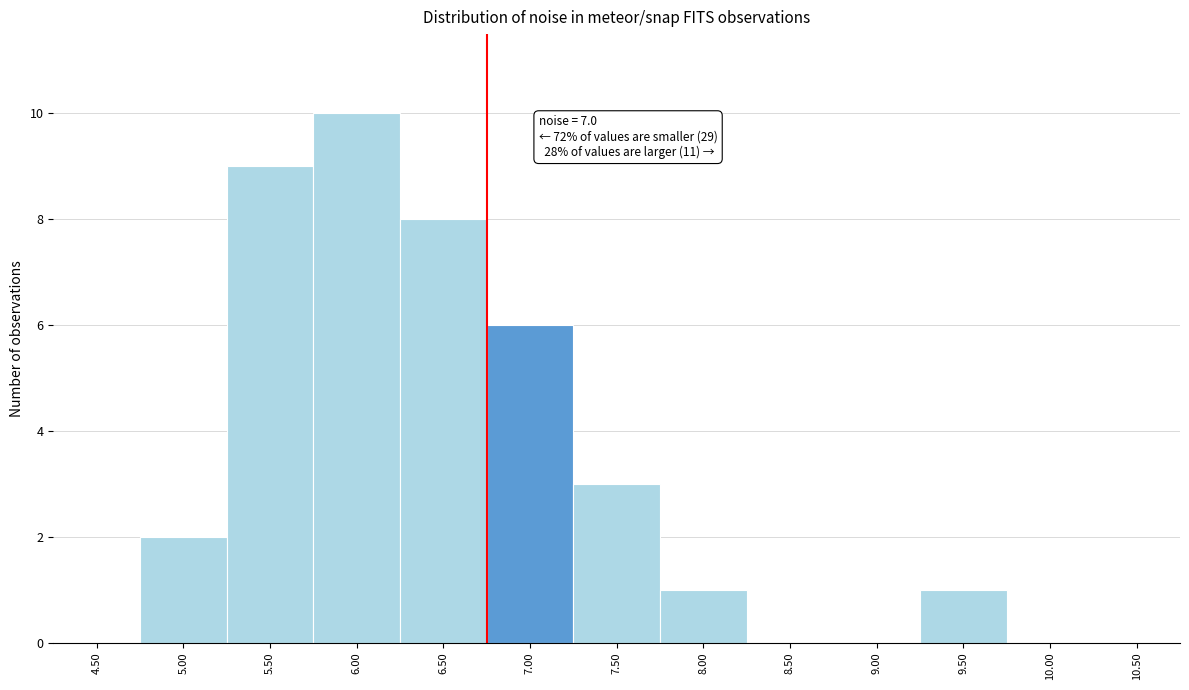

Reading left to right, extract all data points from this chart.

4.50=0	5.00=2	5.50=9	6.00=10	6.50=8	7.00=6	7.50=3	8.00=1	8.50=0	9.00=0	9.50=1	10.00=0	10.50=0